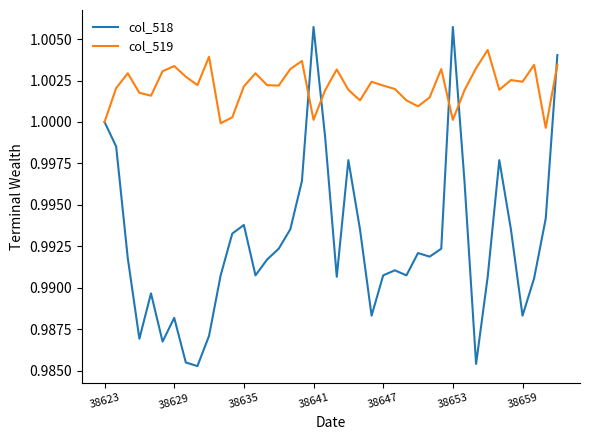

Which series has the widest spread of values?

col_518